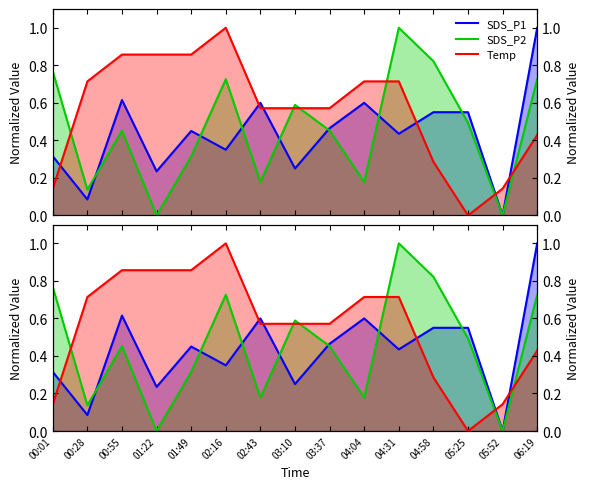

What is the highest value of the SDS_P1 series?

1.0